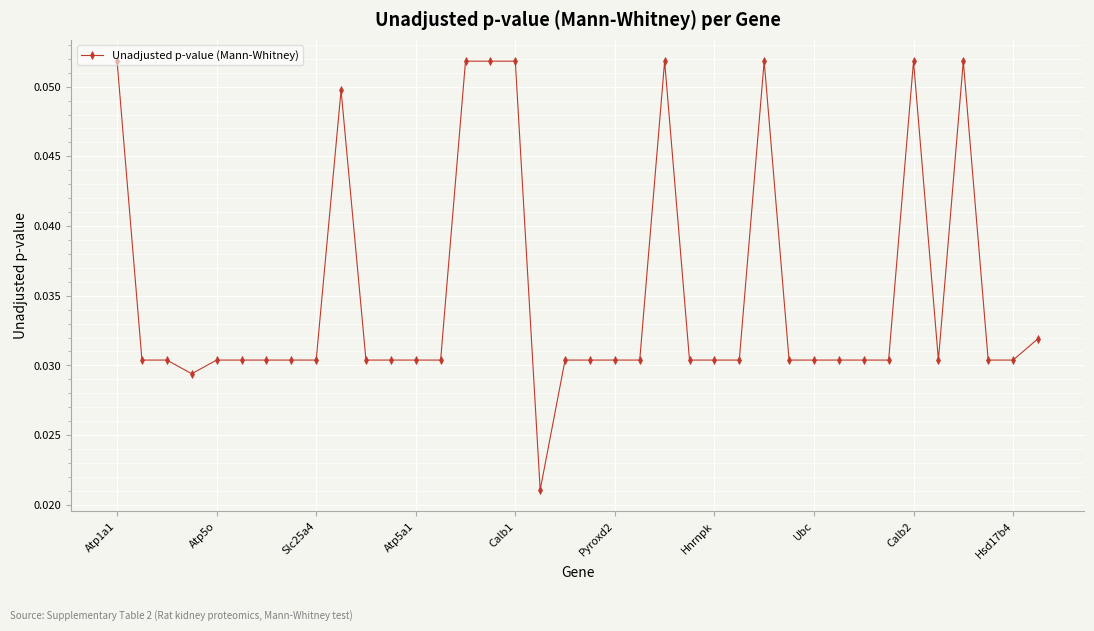

What is the sum of all values?

1.3